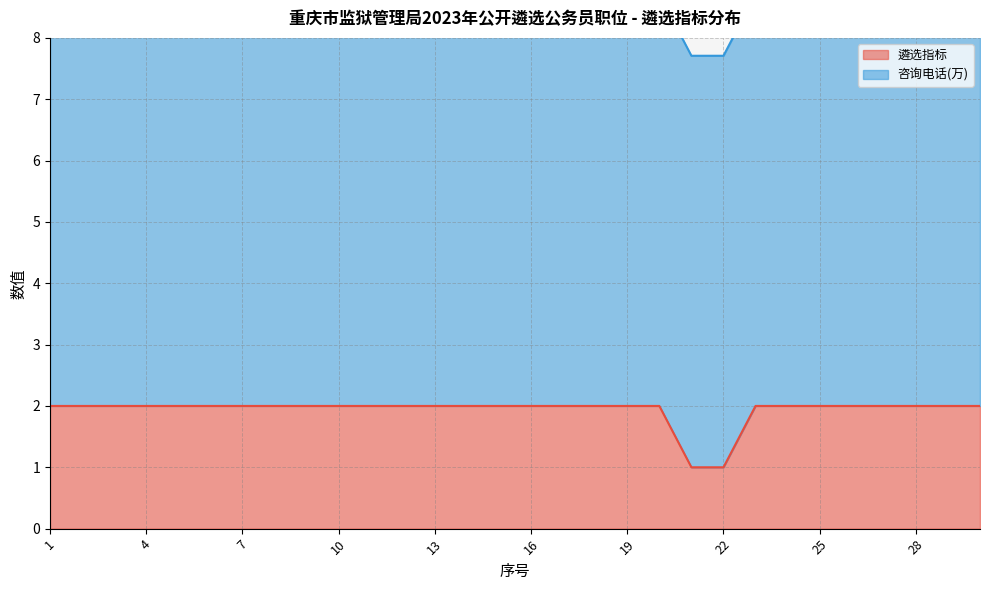

At which category does the chart reach its peak across all series?

1